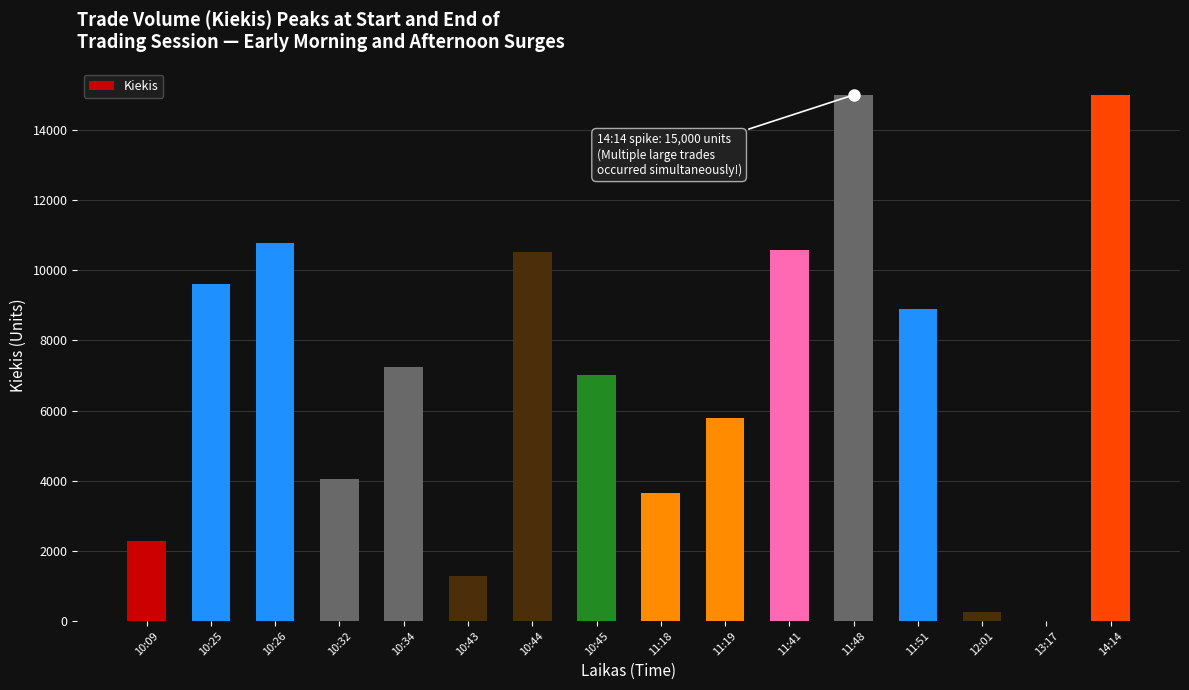

At which label does the data first exceed 7240?

10:25